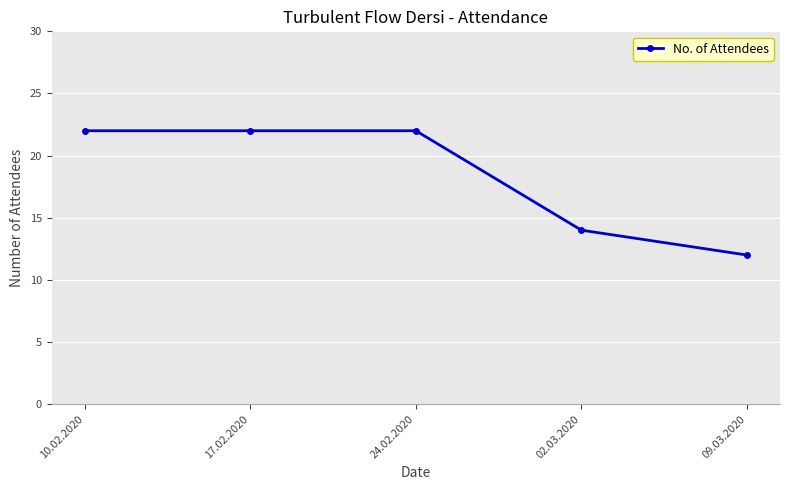

What is the change in value from 17.02.2020 to 09.03.2020?

-10